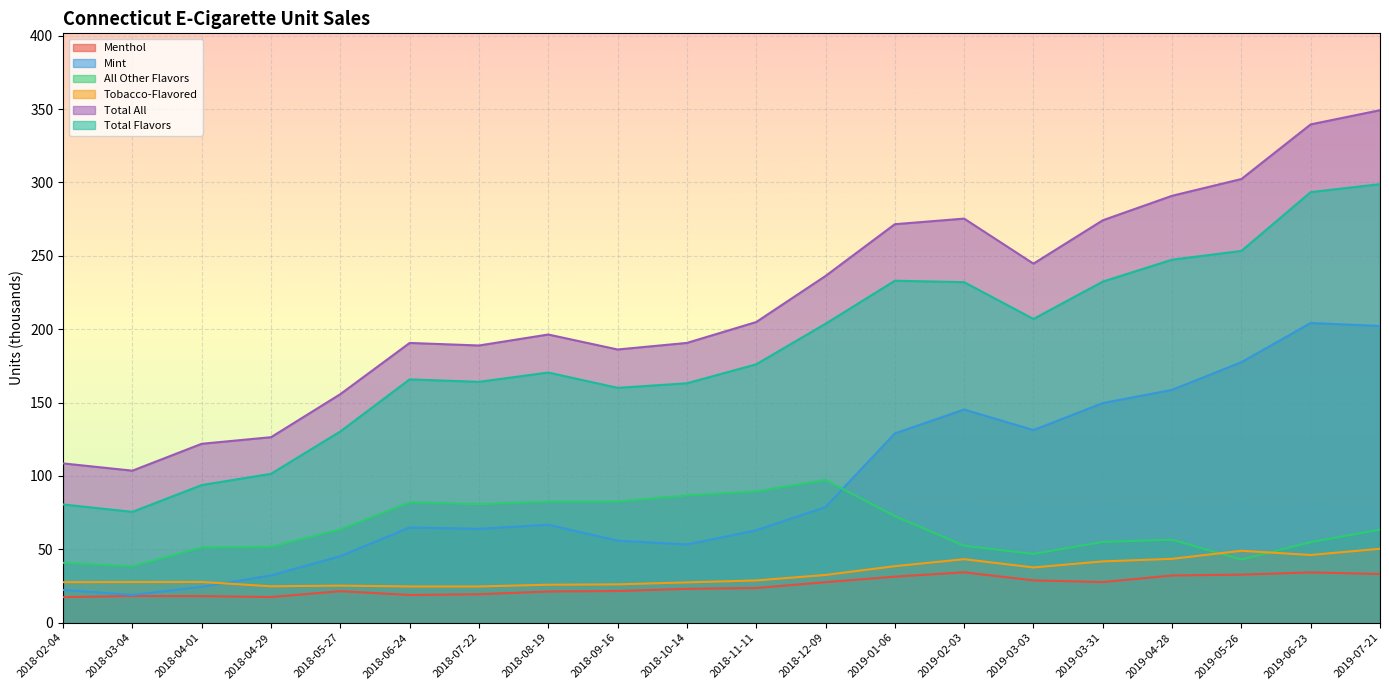

Where does the All Other Flavors series first go above 63?

2018-05-27